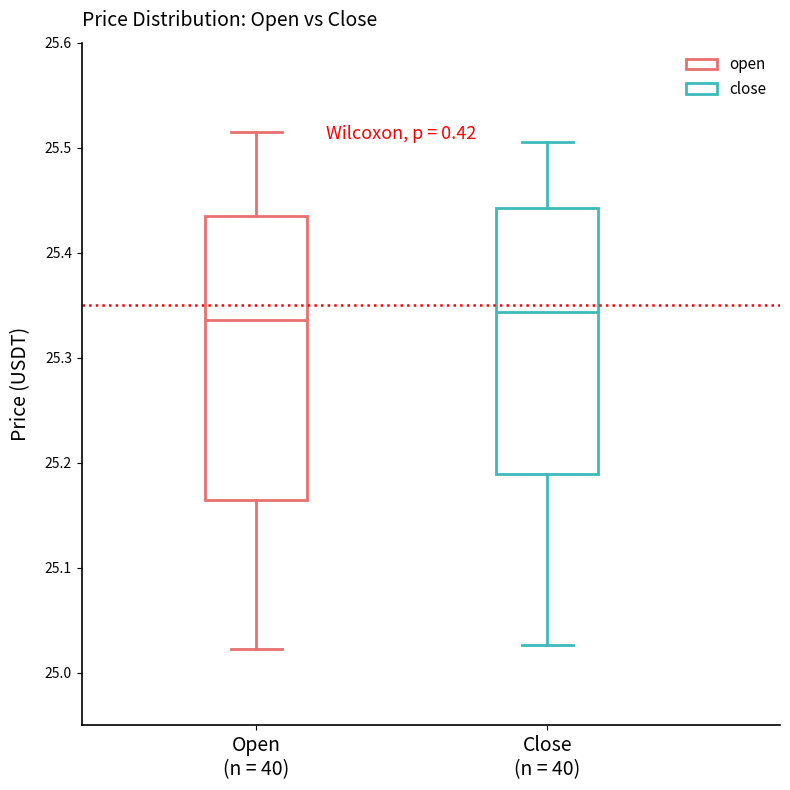

Comparing the boxes themselves (not the whiskers), which one is the tallest?

Open (n = 40)